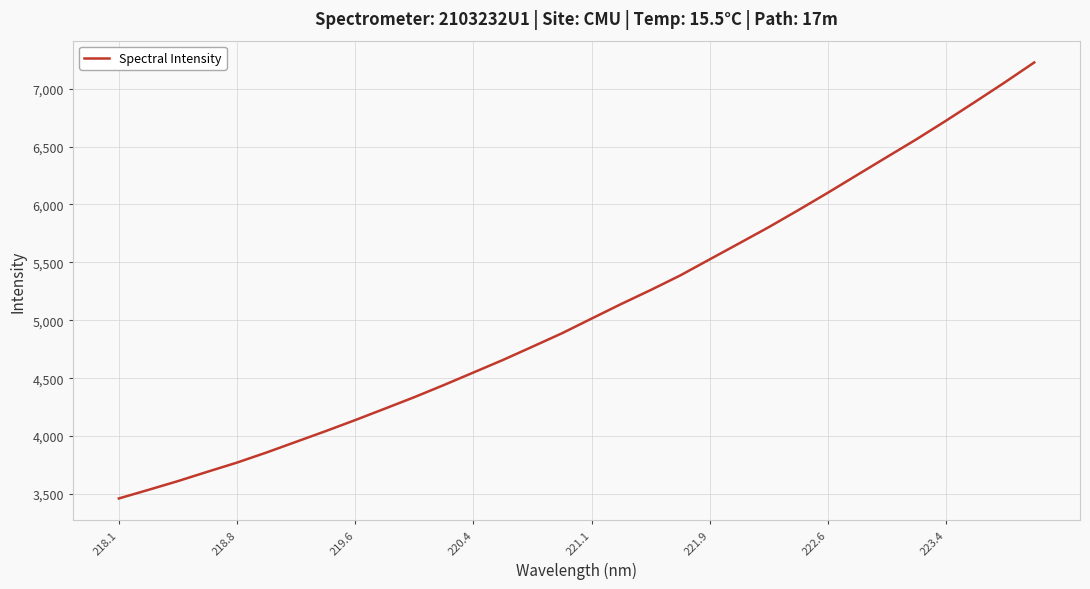

What is the average value?

5091.1